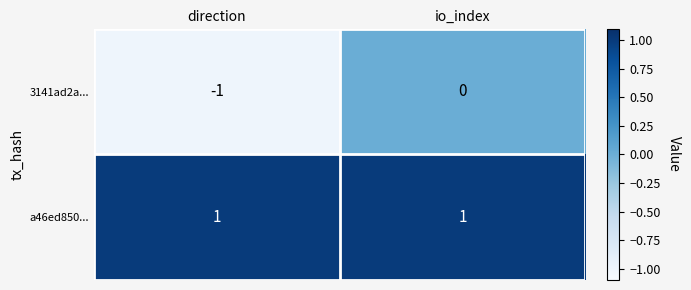

The value of a46ed850... at io_index is 0. True or false?

False